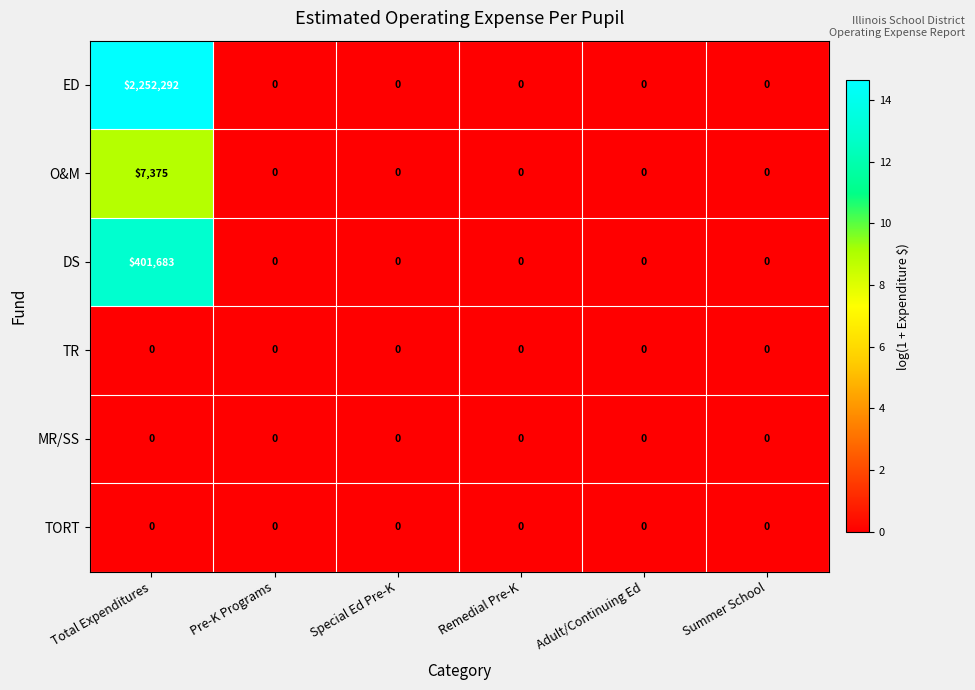

Which category has the highest value in the DS series?

Total Expenditures